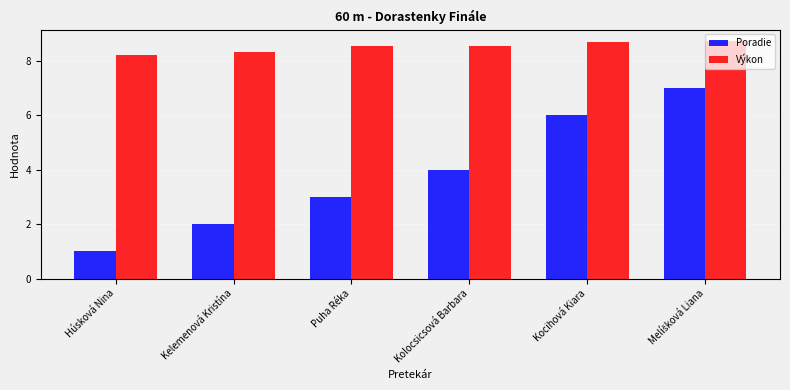

Which label corresponds to the smallest value in the chart?

Húsková Nina